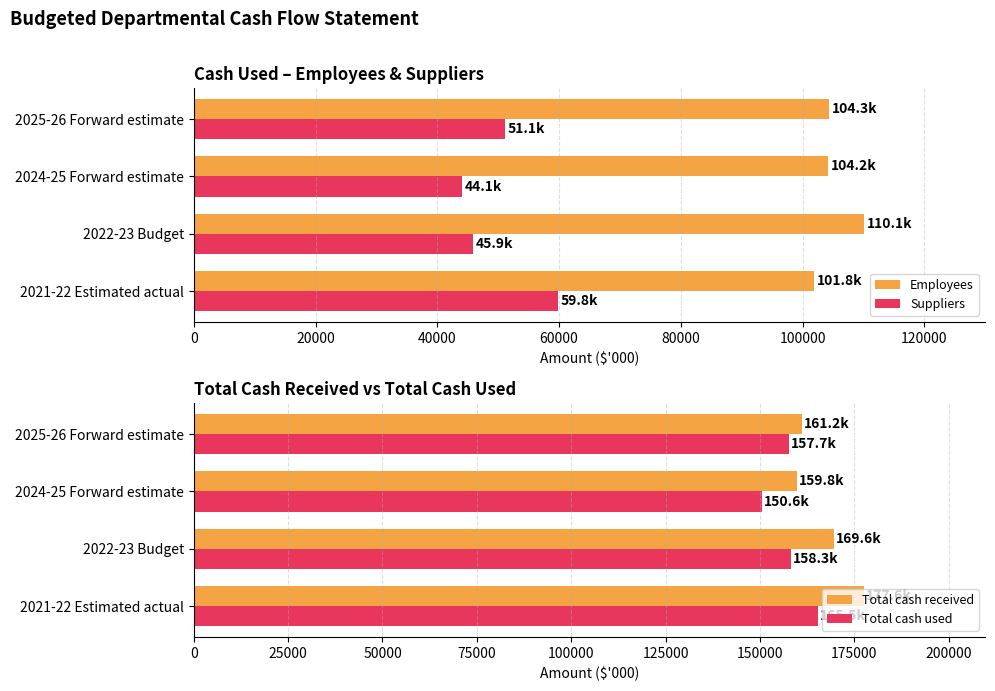

The Total cash used series shows 165462 at 2021-22 Estimated actual. True or false?

True